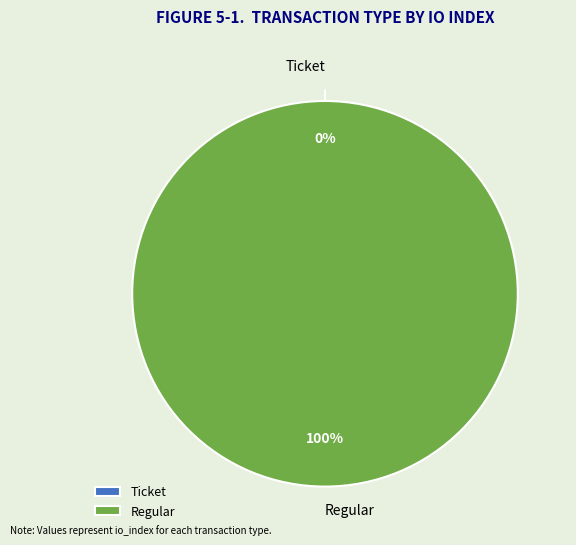

Is it true that Ticket is 1% of the pie?

False